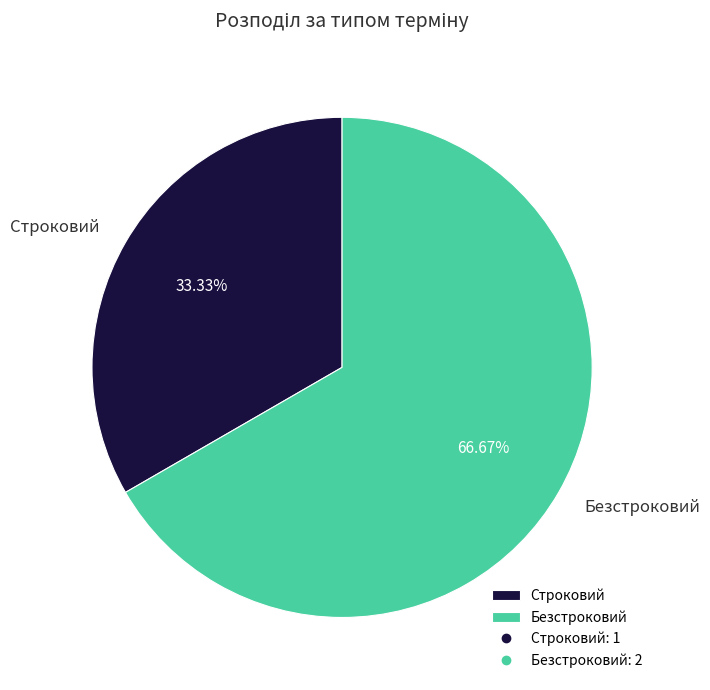

What is the majority slice?

Безстроковий